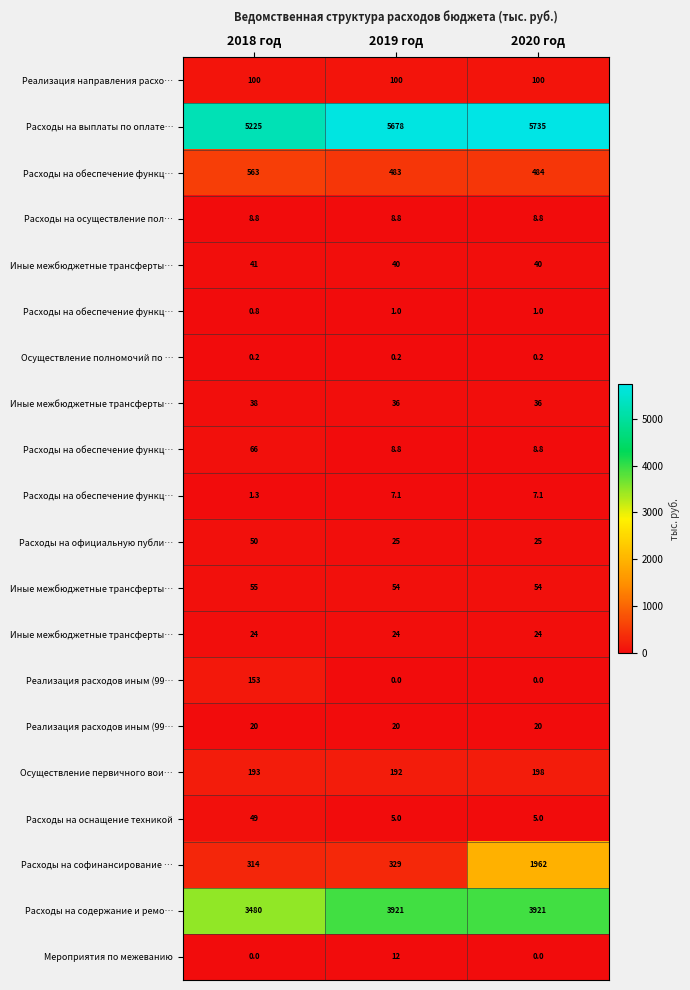

Which category has the lowest value across all series?

2019 год